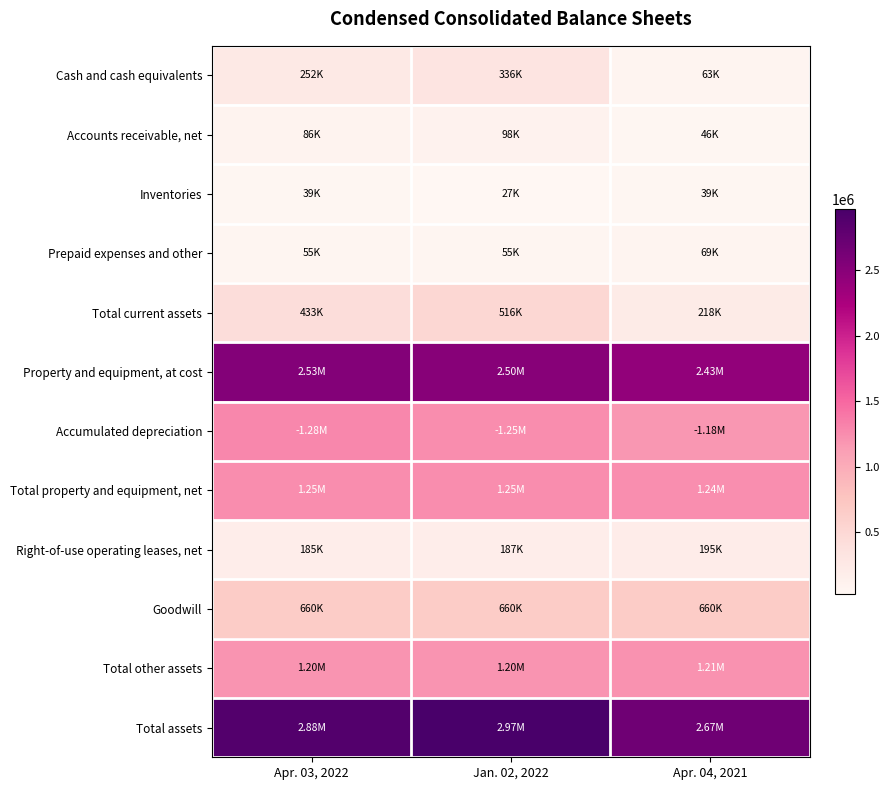

List the series in order of their peak value, highest first.

Total assets, Property and equipment, at cost, Accumulated depreciation, Total property and equipment, net, Total other assets, Goodwill, Total current assets, Cash and cash equivalents, Right-of-use operating leases, net, Accounts receivable, net, Prepaid expenses and other, Inventories